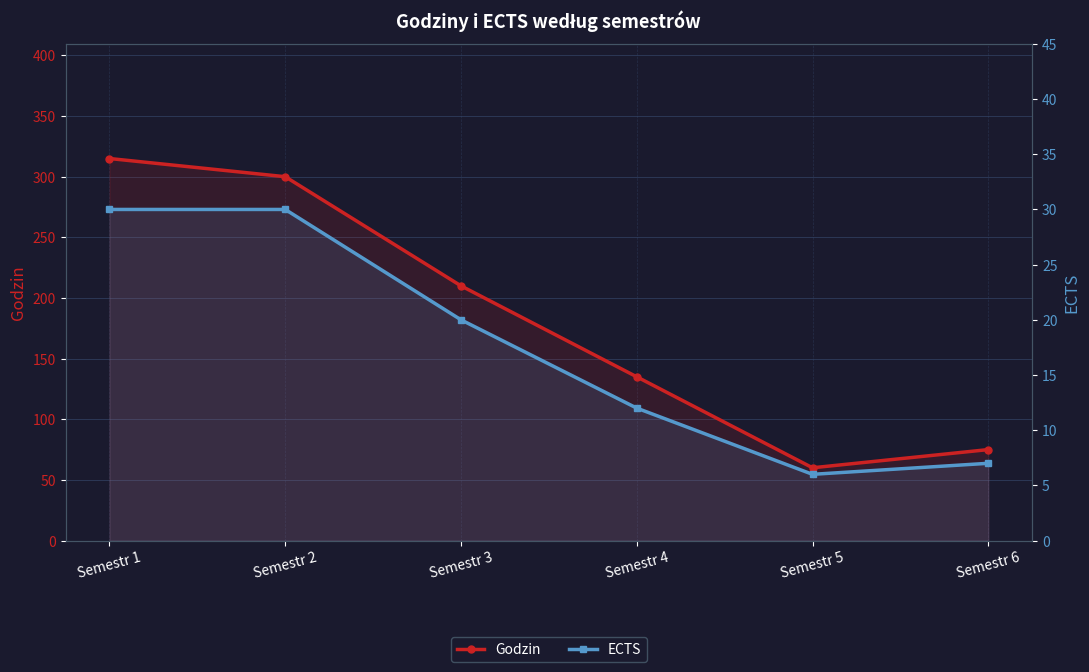

True or false: Godzin has more than 1 interior local peaks.

False